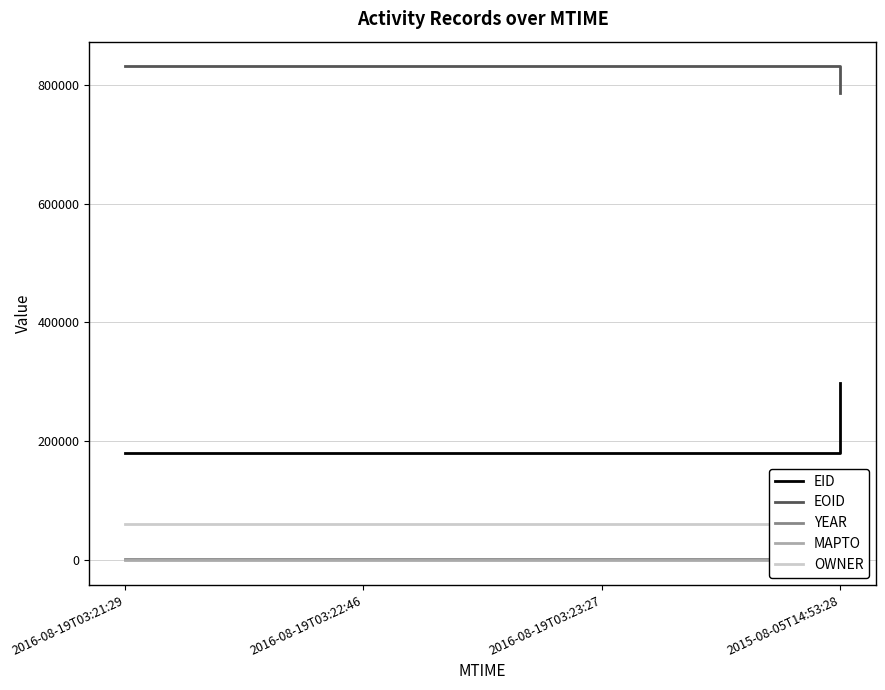

Which series has the largest total across all categories?

EOID